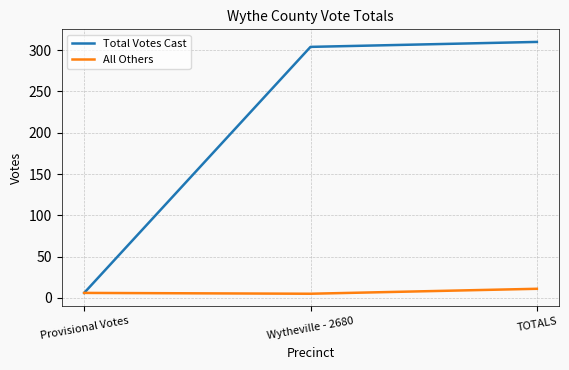

Which series changed the most between Provisional Votes and Wytheville - 2680?

Total Votes Cast